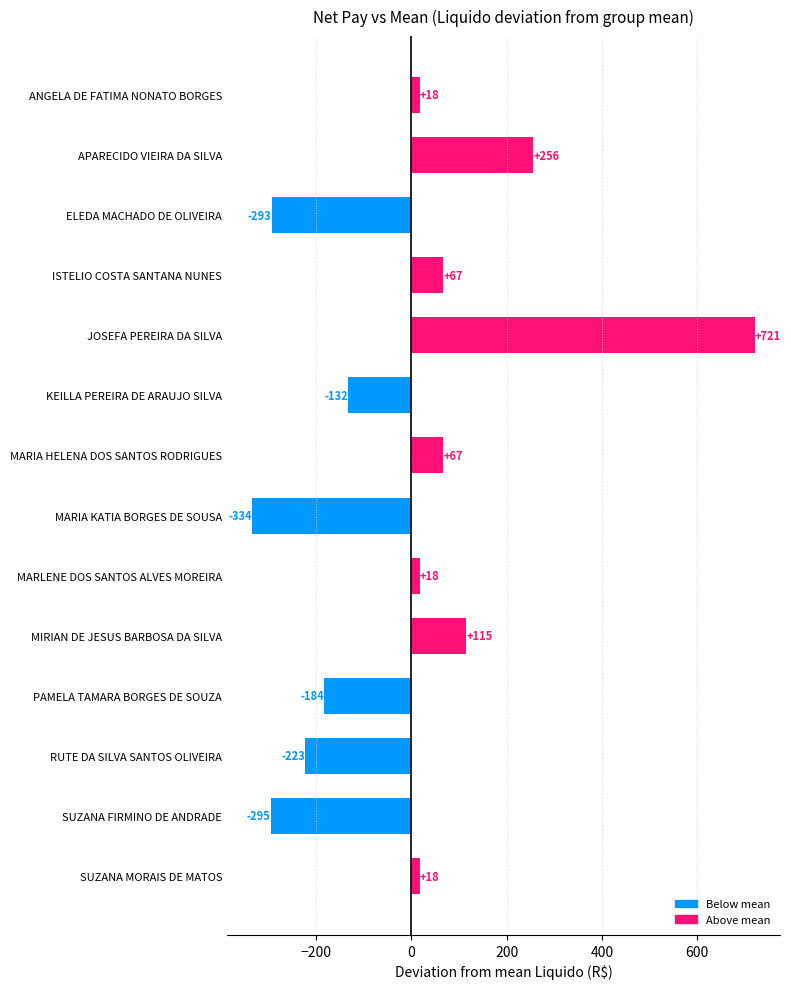

What value does the data have at KEILLA PEREIRA DE ARAUJO SILVA?

-132.5